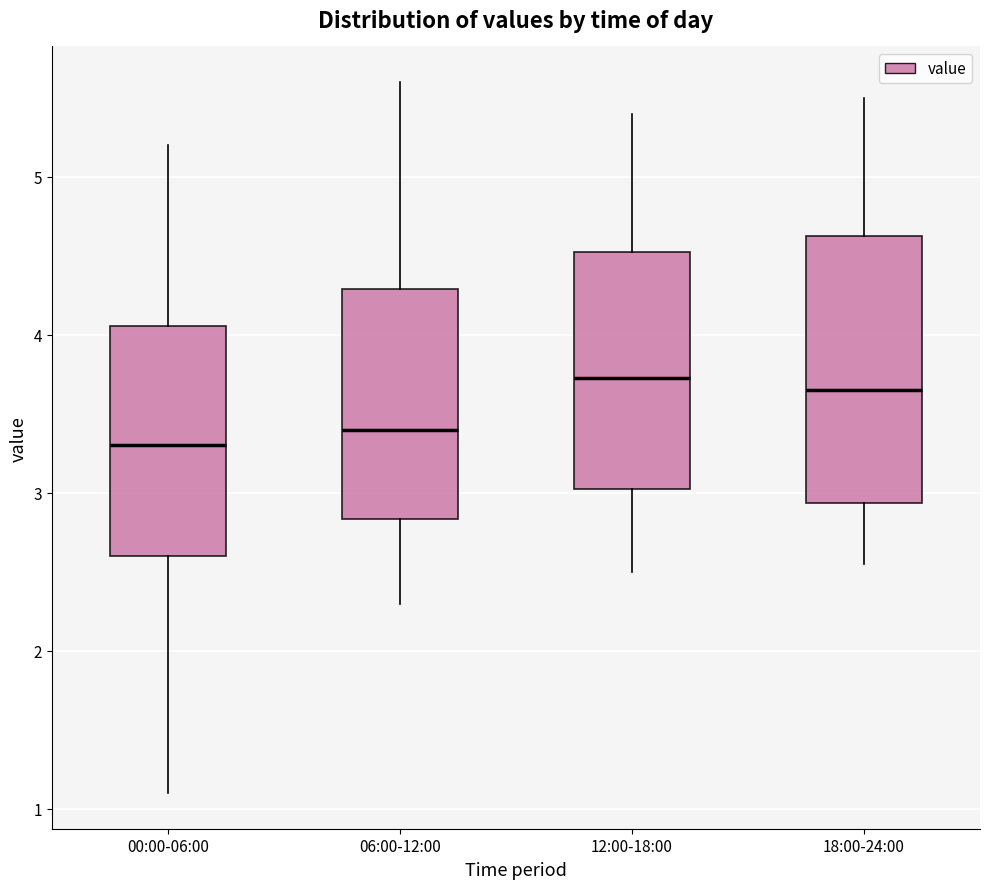

Reading left to right, transcribe this box plot: for each box, give where its median line is, the range the box spans, and where its two whiskers end, as read against the y-axis. The values are not printed on the chart, so give them approximately, as read against the axis.

00:00-06:00: median 3.3, box 2.6 to 4.1, whiskers 1.1 to 5.2
06:00-12:00: median 3.4, box 2.8 to 4.3, whiskers 2.3 to 5.6
12:00-18:00: median 3.7, box 3.0 to 4.5, whiskers 2.5 to 5.4
18:00-24:00: median 3.7, box 2.9 to 4.6, whiskers 2.6 to 5.5